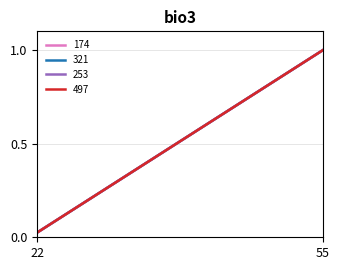

Does the chart have visible grid lines?

Yes